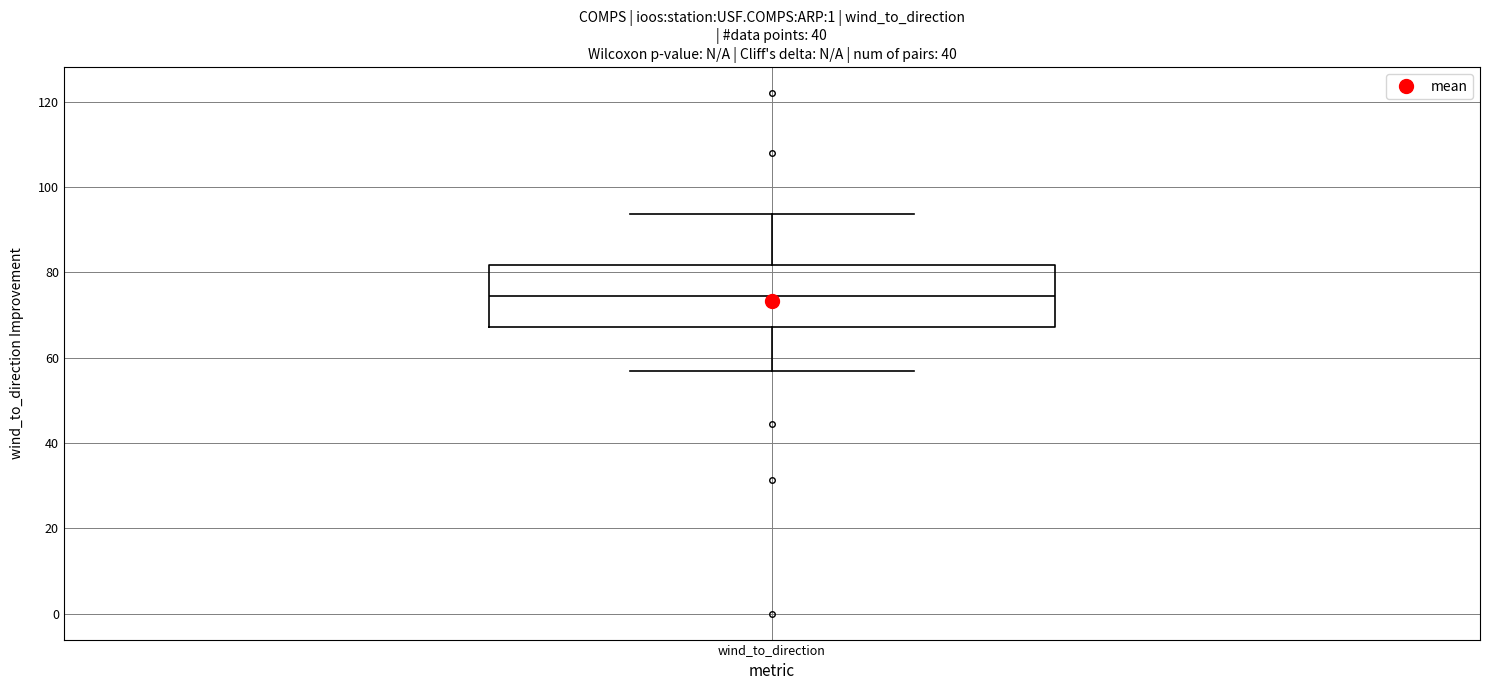

Where does the upper whisker of the box for wind_to_direction end on the y-axis? The values are not printed on the chart, so give them approximately, as read against the axis.

94